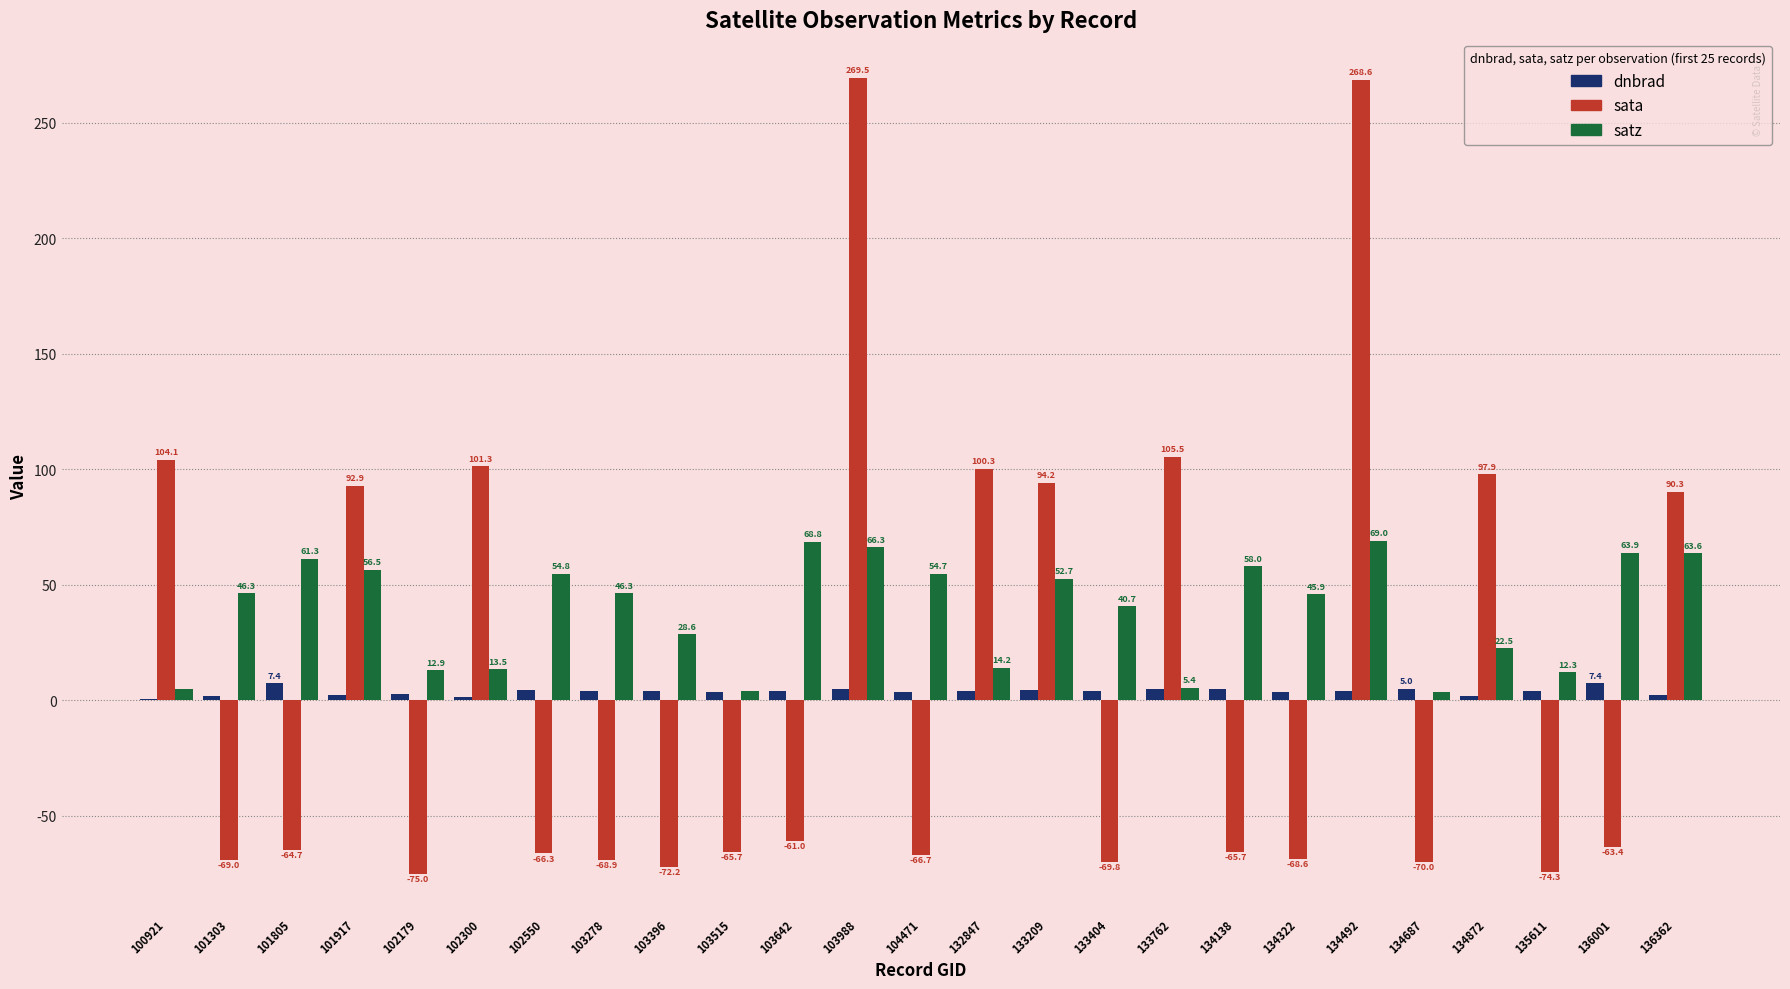

True or false: sata has a value of 105.5 at 133762.

True